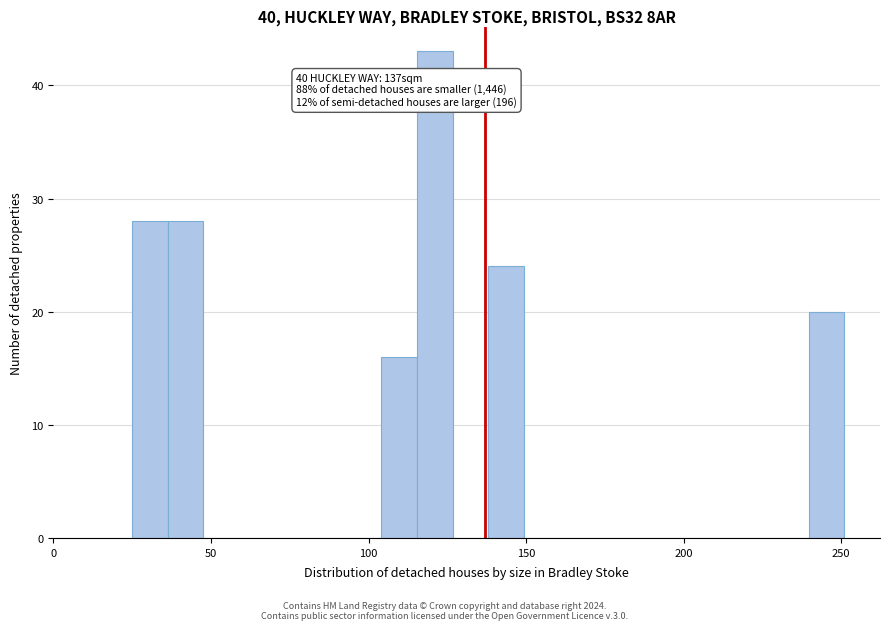

Around what value on the x-axis is the tallest bar? Give the approximate position of its centre, as read against the axis.

120